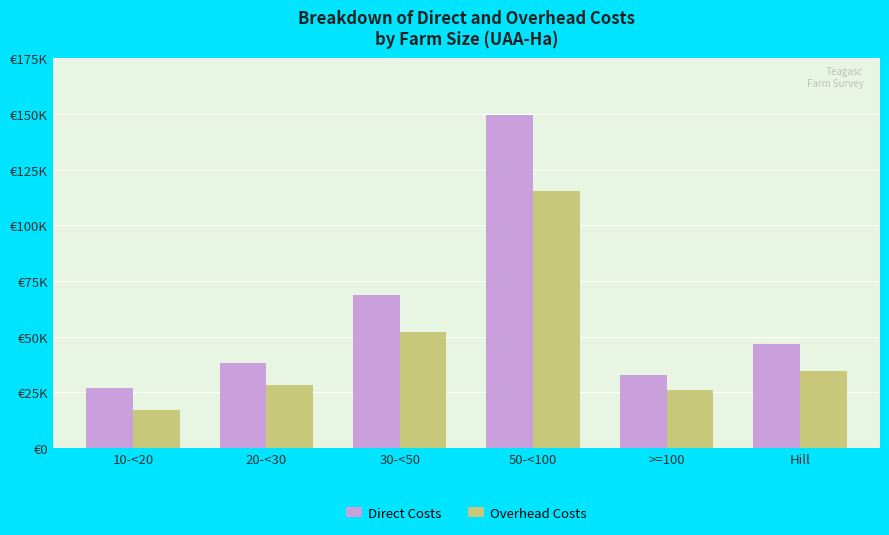

What is the label of the 2nd bar from the right?

>=100